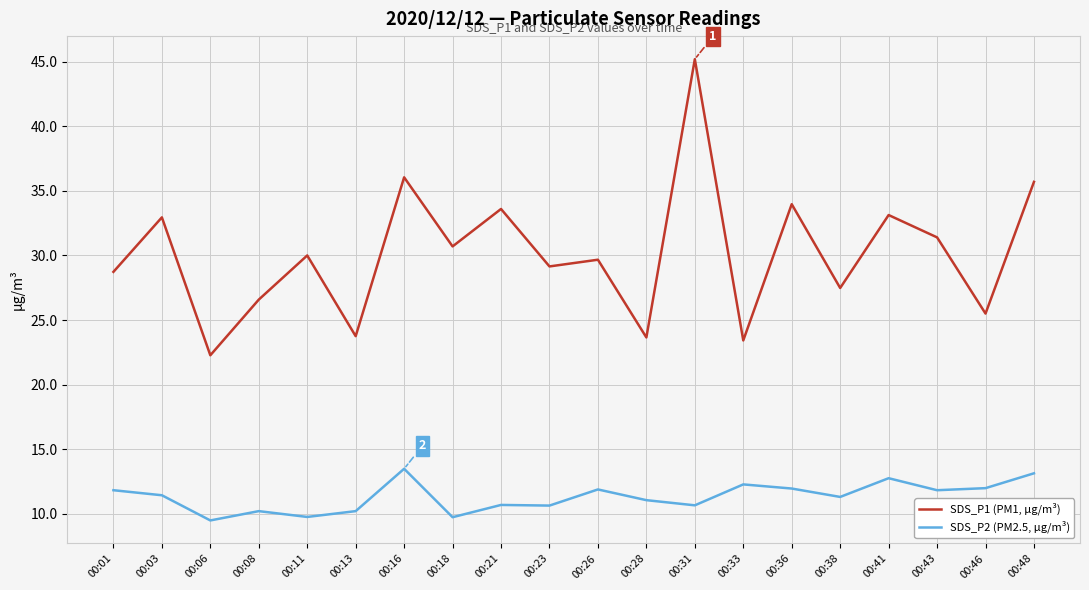

Which label corresponds to the largest value in the chart?

00:31